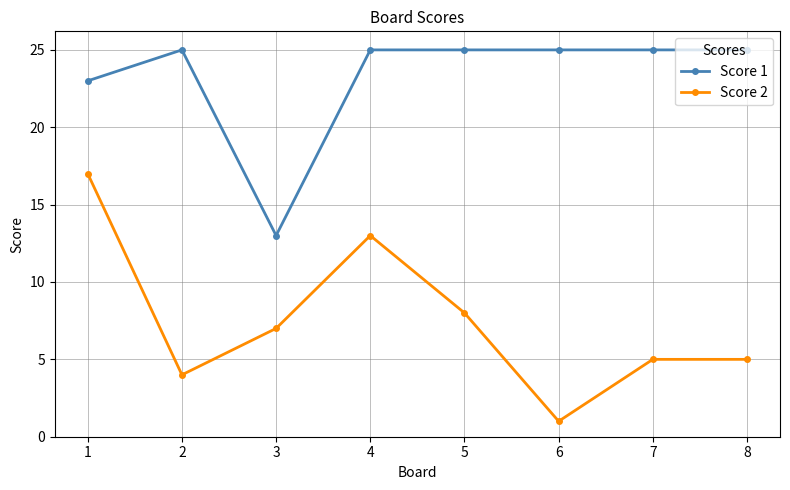

Between 5 and 8, which series saw the biggest shift?

Score 2